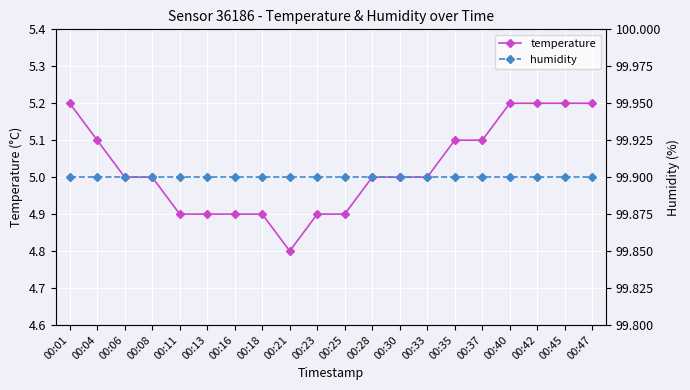

What is the difference between the highest and lowest values at 00:35?

94.8